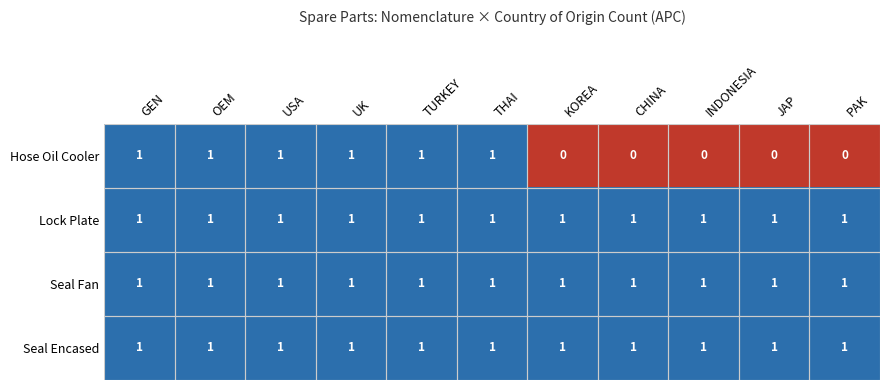

Which series has the widest spread of values?

Hose Oil Cooler